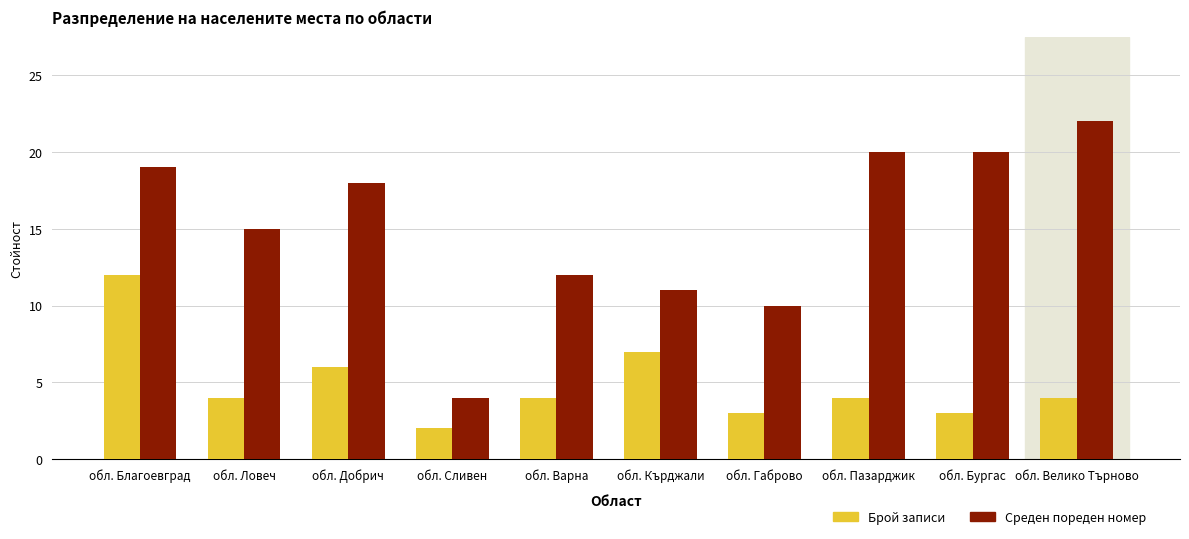

Is it true that Среден пореден номер equals 12 at обл. Варна?

True